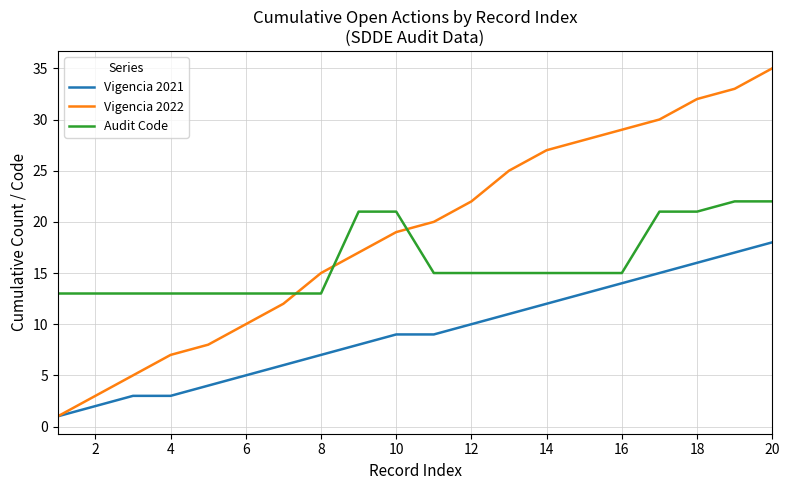

Reading left to right, extract all data points from this chart.

Vigencia 2021: 1	2	3	3	4	5	6	7	8	9	9	10	11	12	13	14	15	16	17	18
Vigencia 2022: 1	3	5	7	8	10	12	15	17	19	20	22	25	27	28	29	30	32	33	35
Audit Code: 13	13	13	13	13	13	13	13	21	21	15	15	15	15	15	15	21	21	22	22